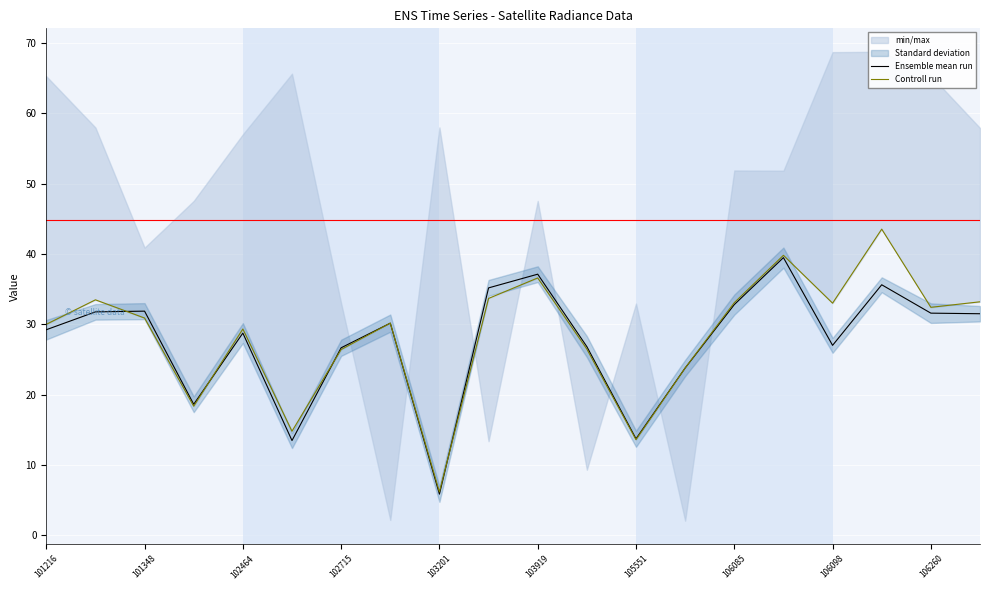

After their last crossing, which series has the higher values: Ensemble mean run or Controll run?

Controll run